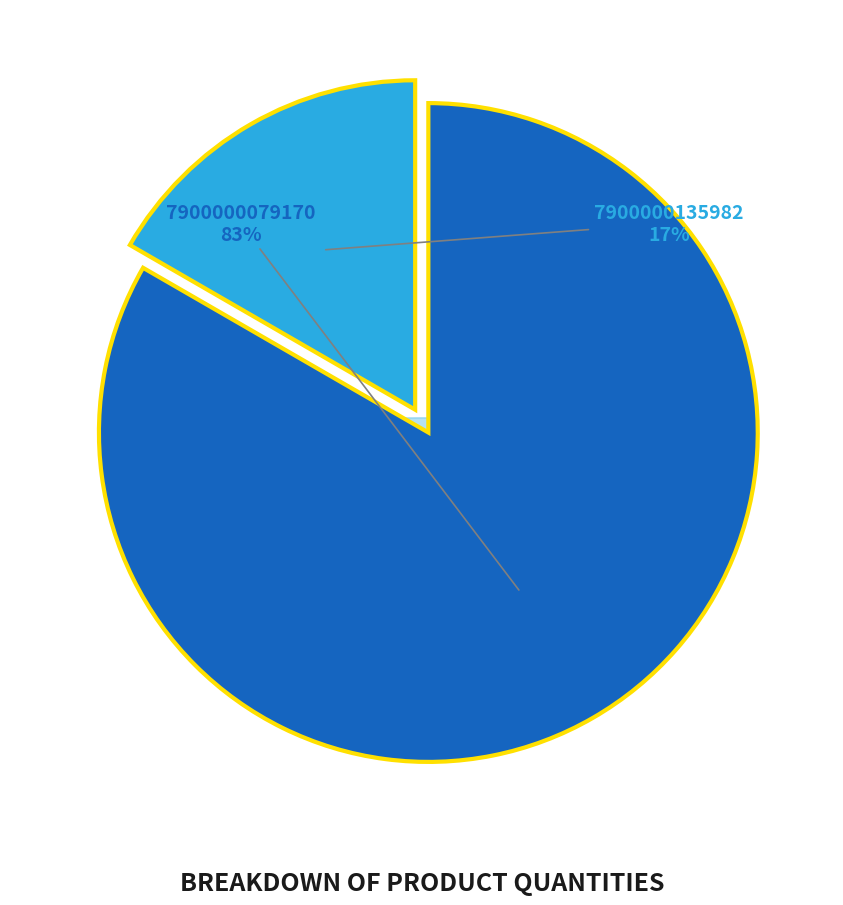

How many segments does this pie chart have?

2